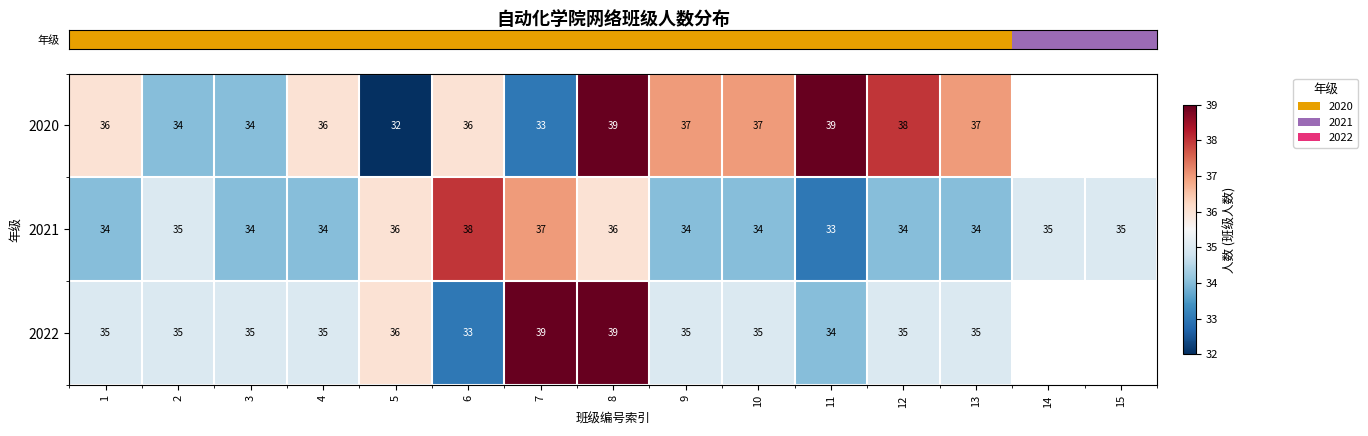

How many data points in row_1 are above 34?

7